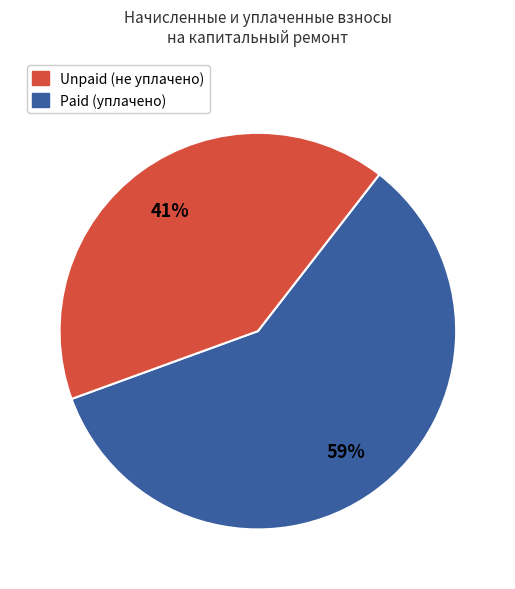

How many segments does this pie chart have?

2